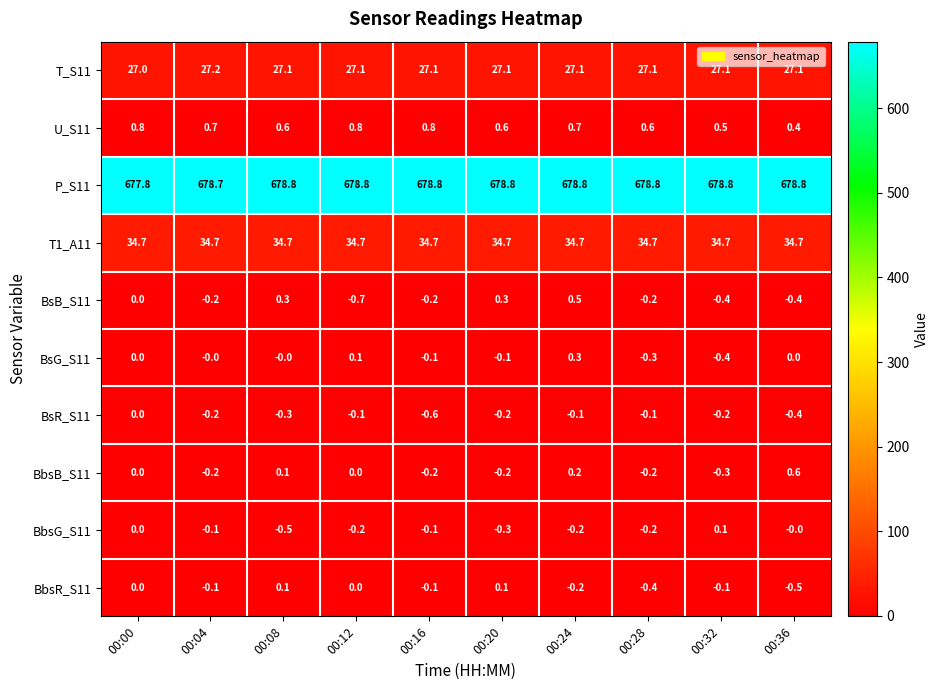

Is it true that T1_A11 equals 8.4 at 00:28?

False